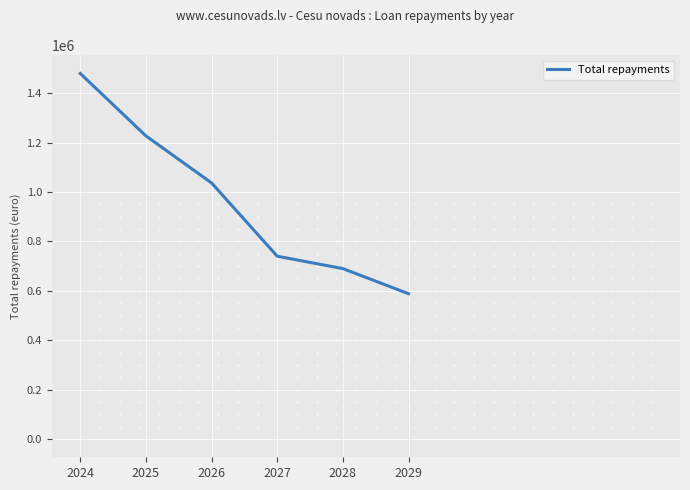

Reading left to right, what are all the values shown in this chart?

1479725.7	1226859.4	1036521.3	739949.3	689796.7	588075.7